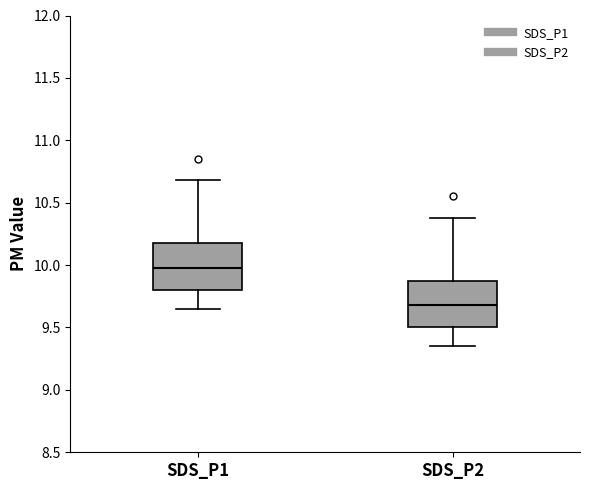

Reading left to right, transcribe this box plot: for each box, give where its median line is, the range the box spans, and where its two whiskers end, as read against the y-axis. The values are not printed on the chart, so give them approximately, as read against the axis.

SDS_P1: median 10.00, box 9.80 to 10.20, whiskers 9.65 to 10.70
SDS_P2: median 9.70, box 9.50 to 9.90, whiskers 9.35 to 10.40